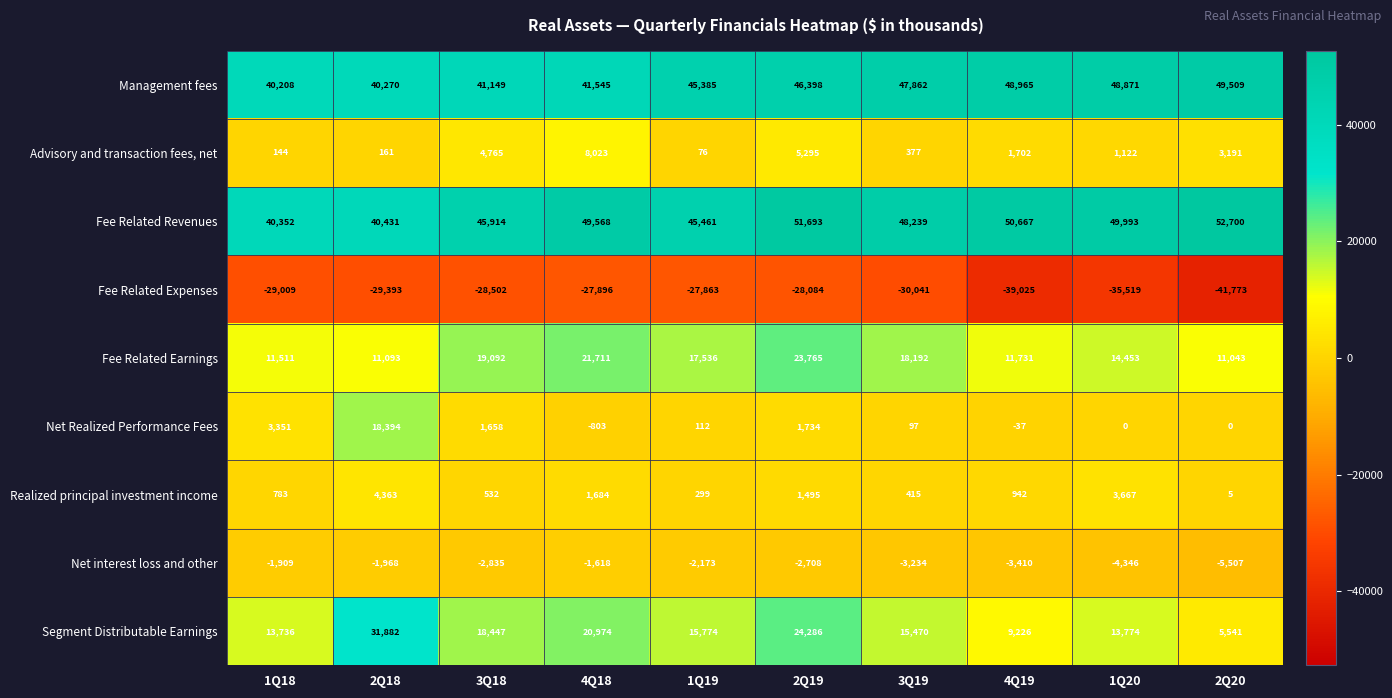

What is the difference between the maximum and minimum values in the Net Realized Performance Fees series?

19197